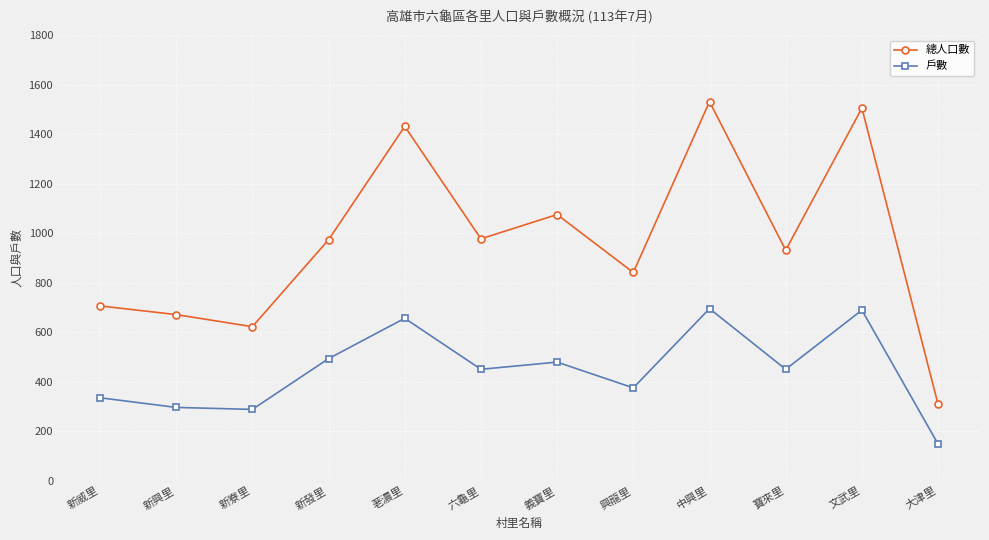

What are all the series names shown in the legend?

總人口數, 戶數